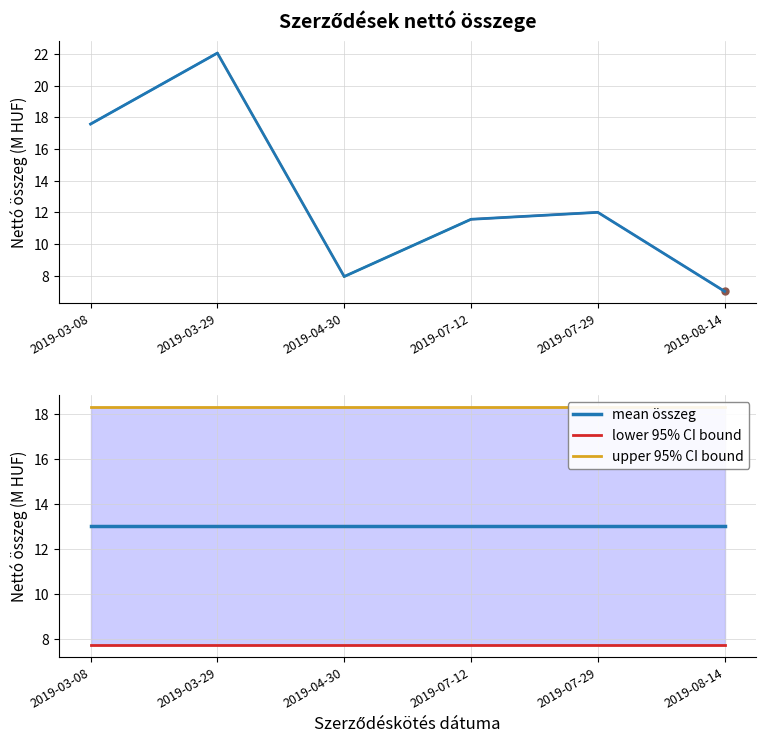

Is it true that the value at 2019-04-30 is 4.6?

False